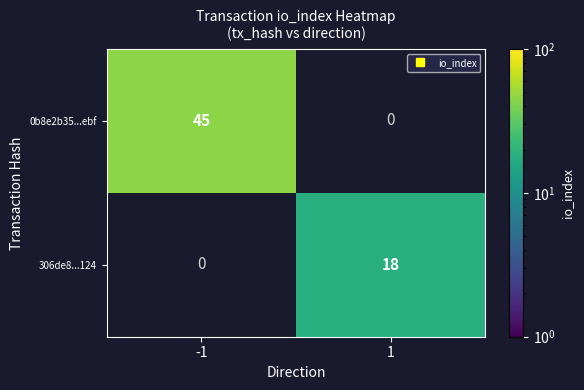

How many data points does each series have?

2